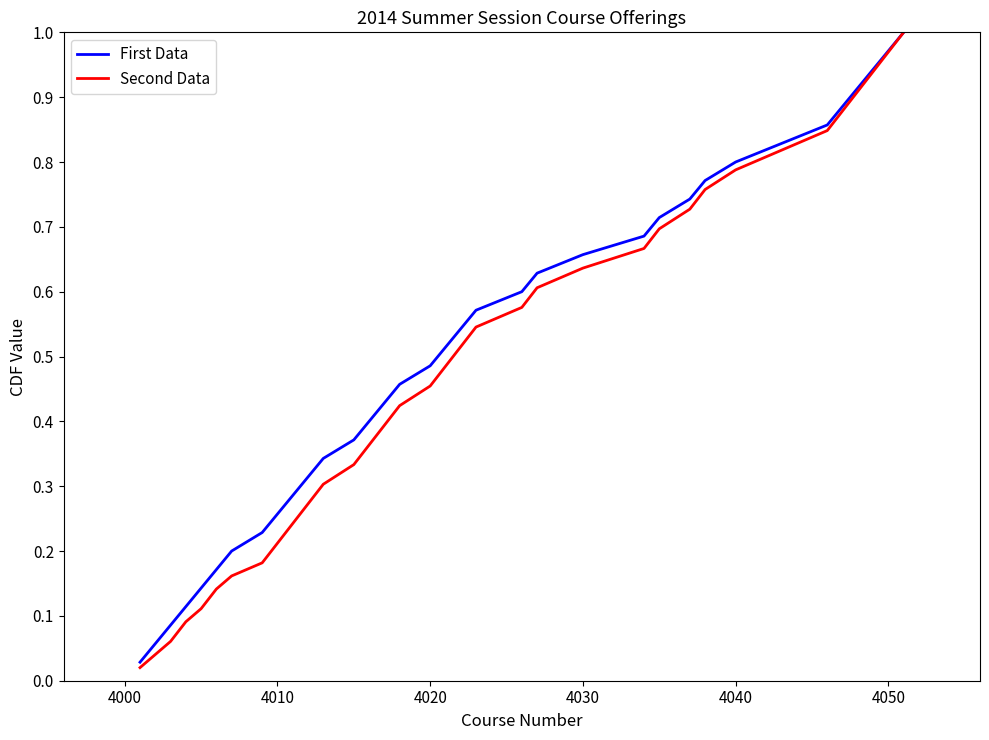

Which series has the largest range (max minus min)?

Second Data